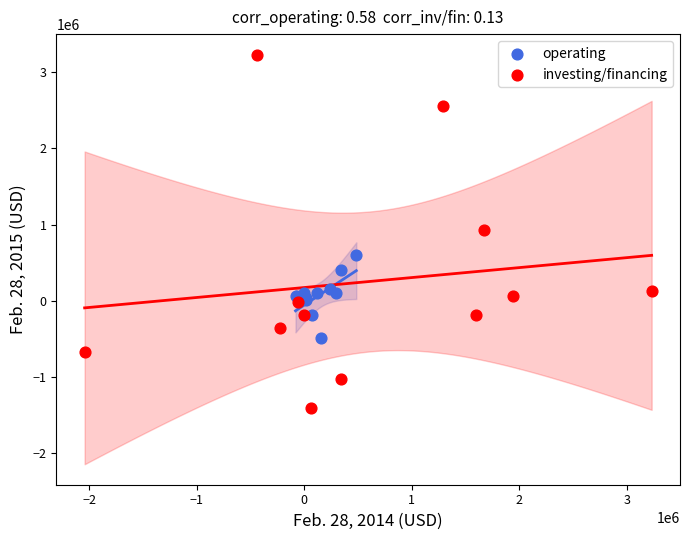

What are all the series names shown in the legend?

operating, investing/financing